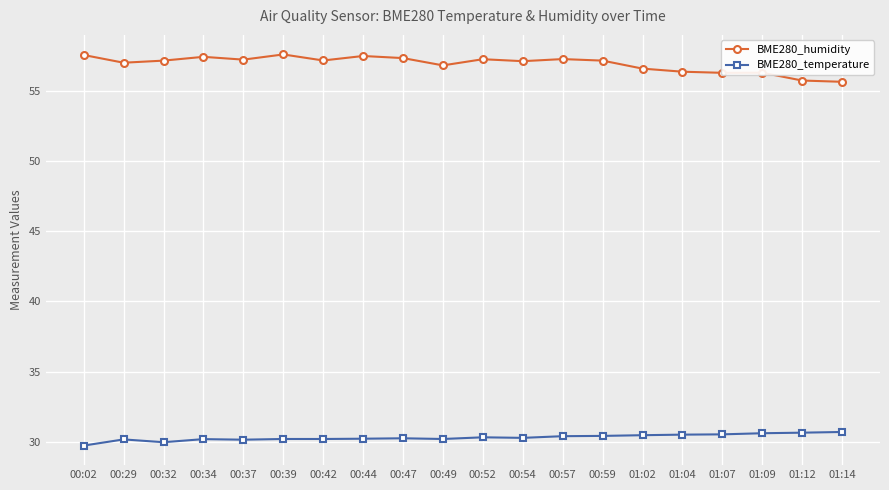

Count the number of data series in this chart.

2